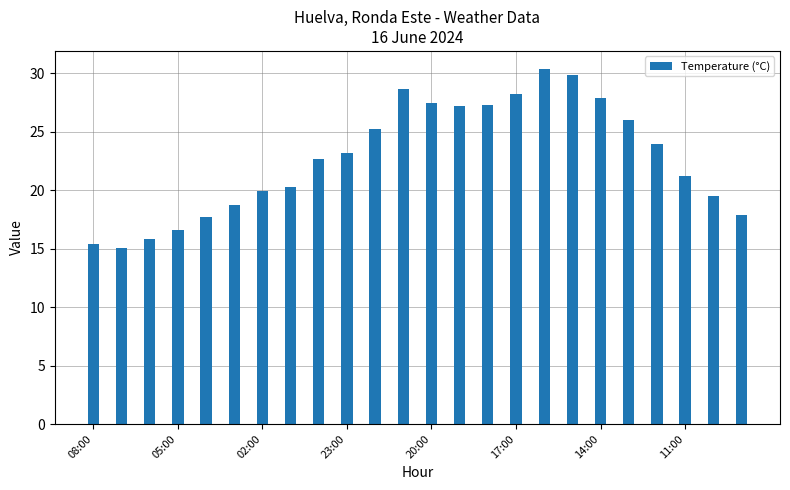

What is the difference between the second highest and minimum values?

14.8